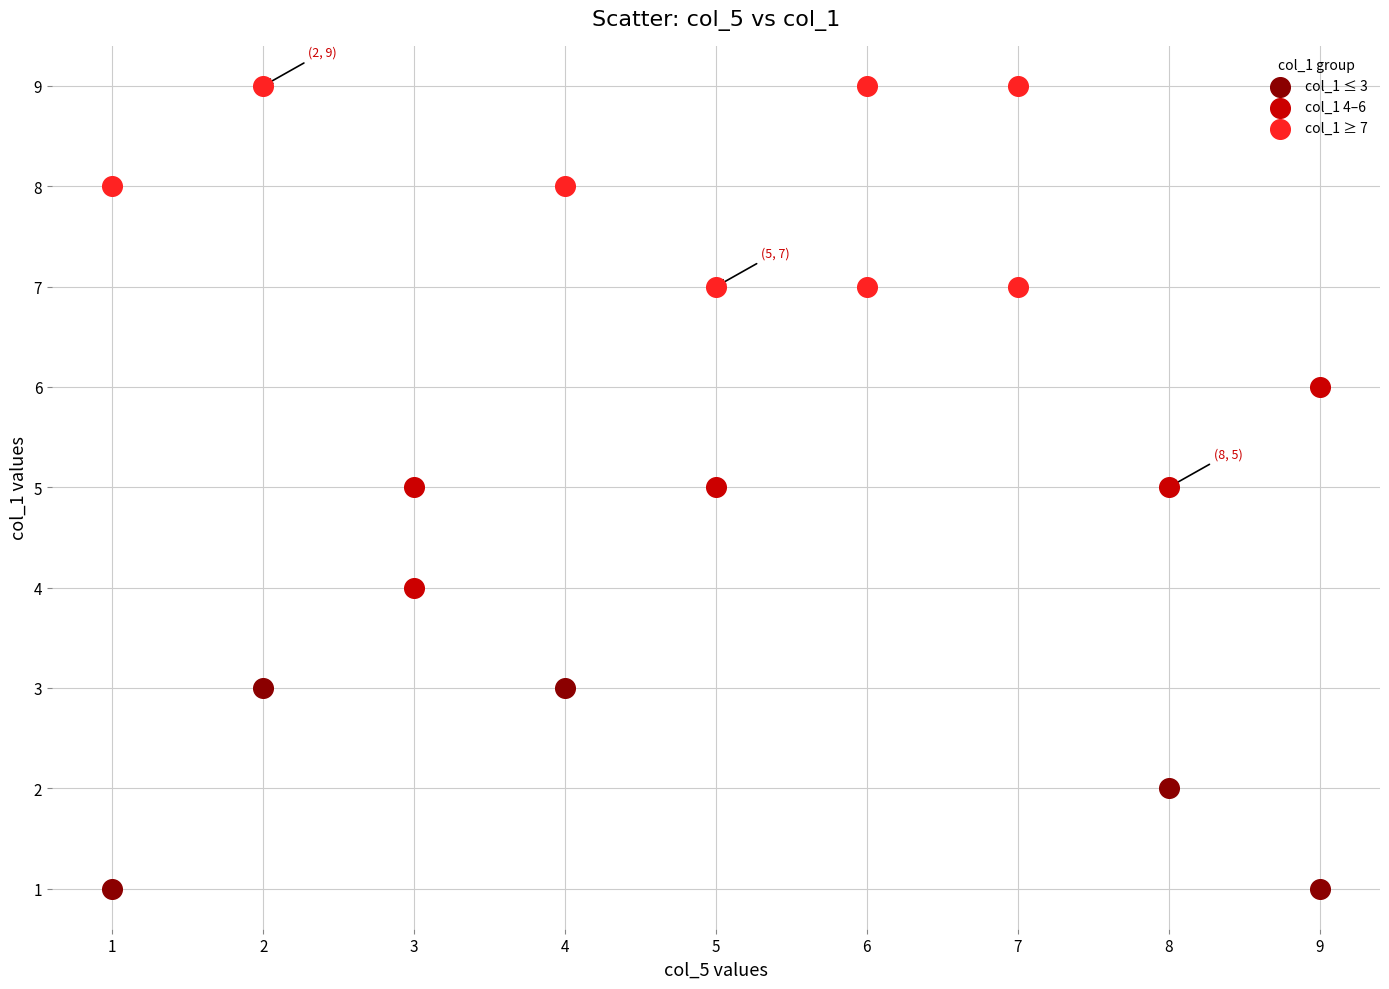

Which series reaches the maximum Y coordinate?

col_1 ≥ 7